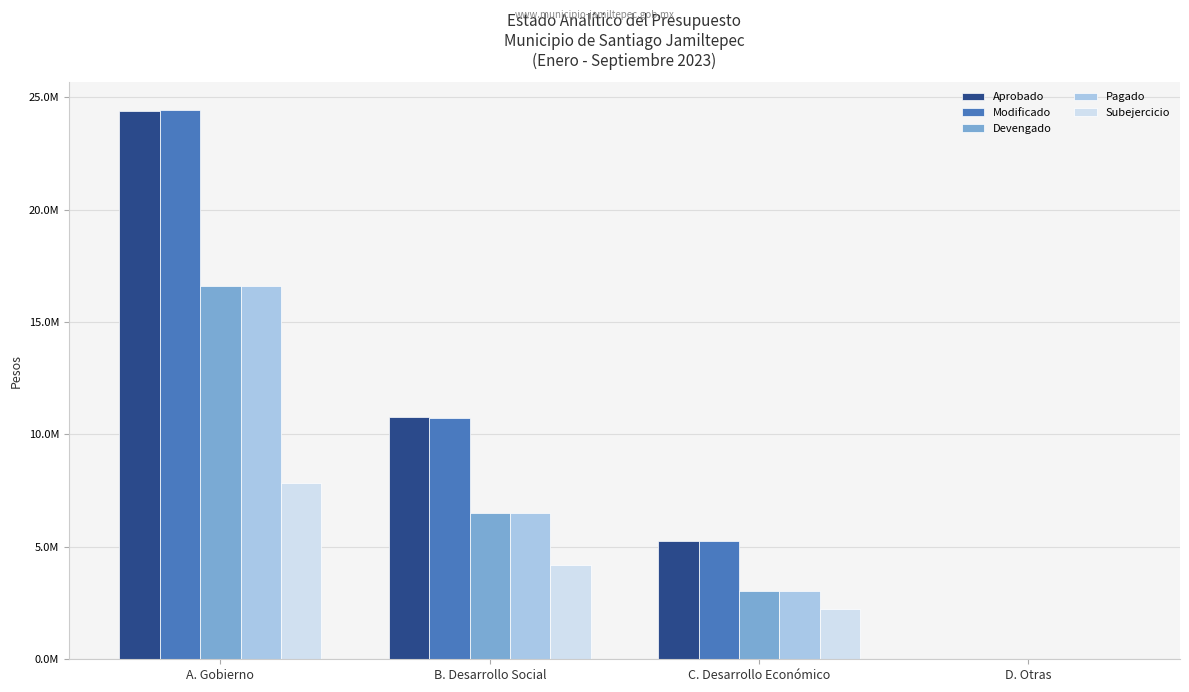

The value of Subejercicio at D. Otras is 0.0. True or false?

True